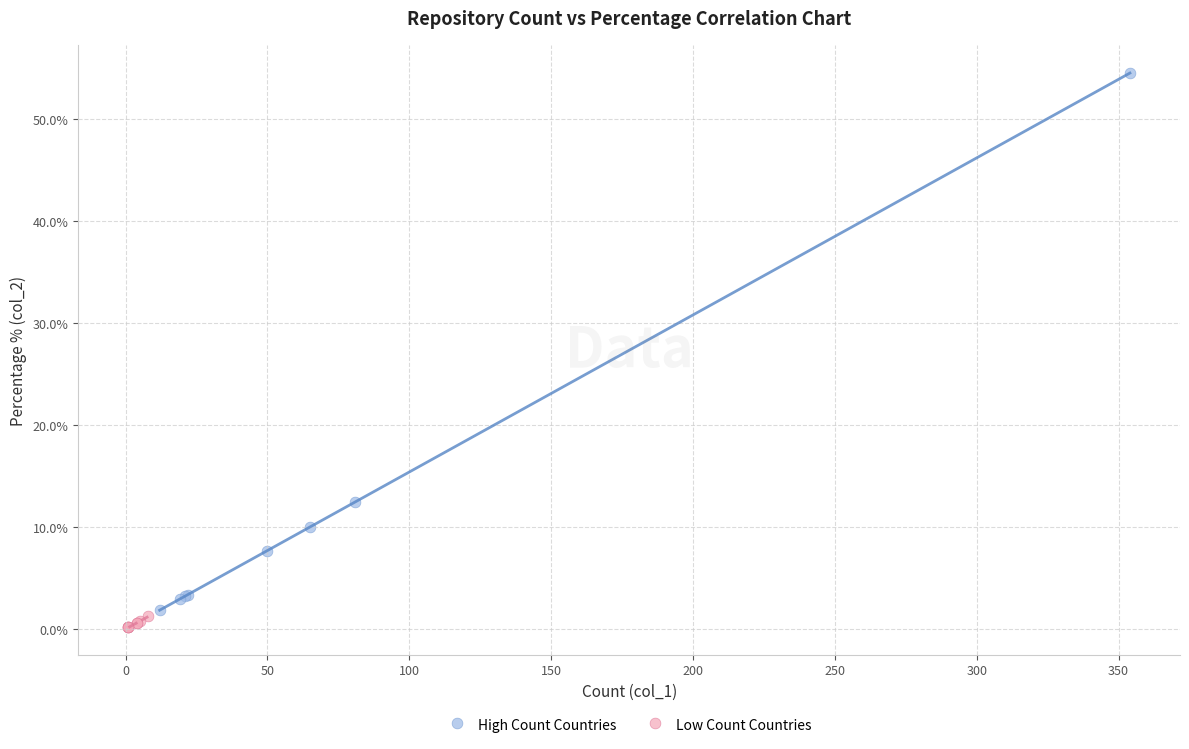

Which series reaches the maximum Y coordinate?

High Count Countries